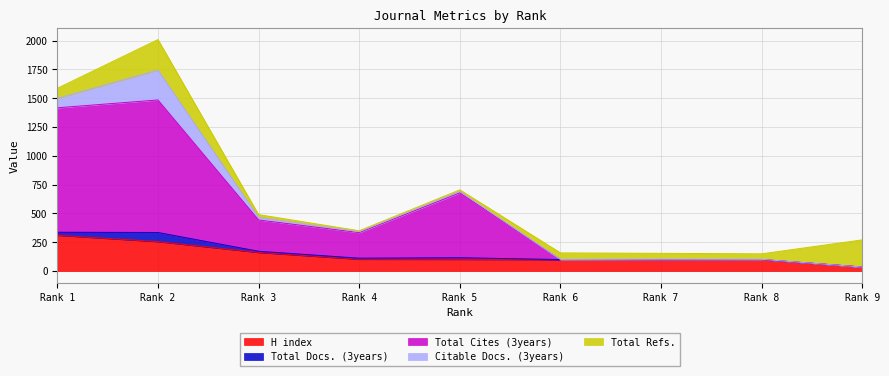

Reading left to right, extract all data points from this chart.

H index: 311	256	162	103	102	100	100	100	35
Total Docs. (3years): 26	79	10	9	14	0	0	0	0
Total Cites (3years): 1080	1150	272	222	563	0	0	0	0
Citable Docs. (3years): 82	260	23	8	13	1	3	2	0
Total Refs.: 87	264	23	8	13	57	51	48	236